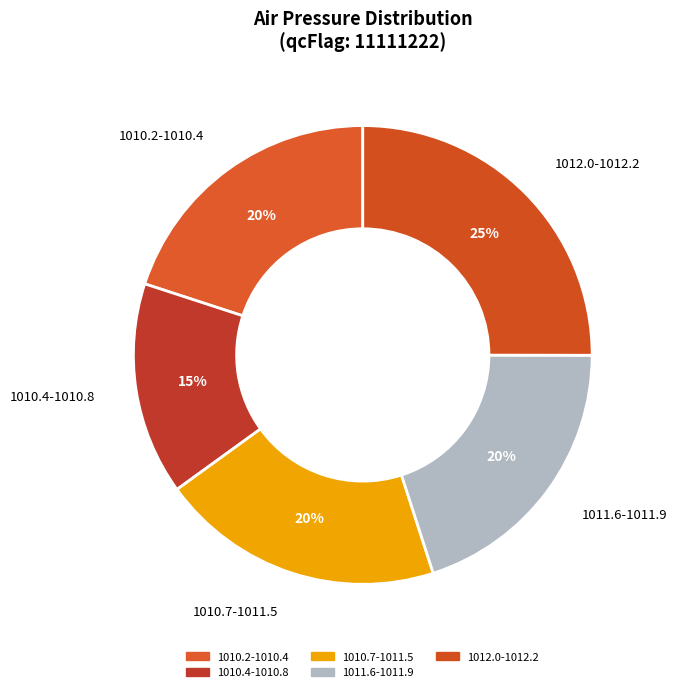

Is there any slice that represents more than half of the pie?

No